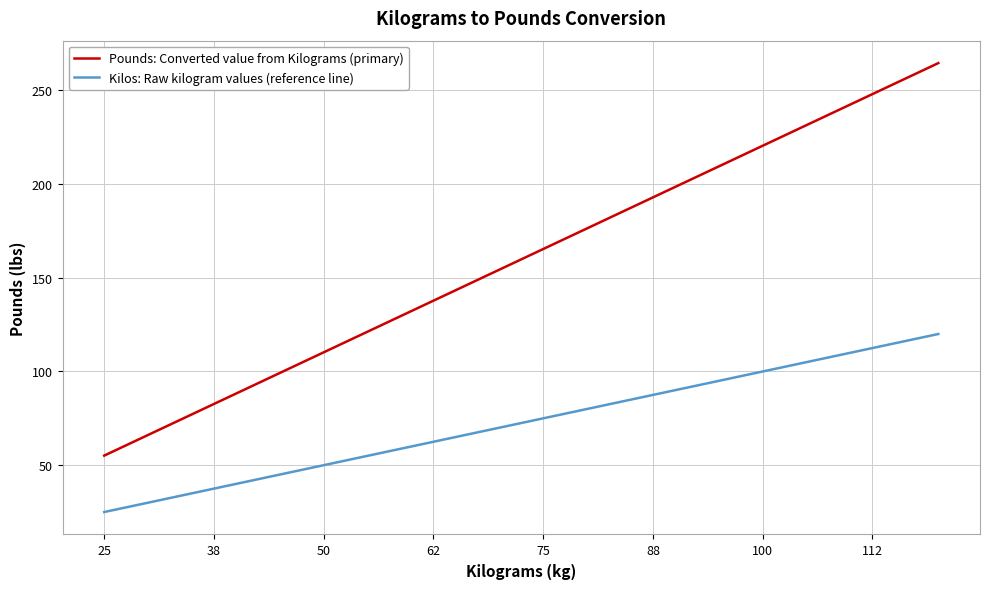

Which series has the largest total across all categories?

Pounds: Converted value from Kilograms (primary)